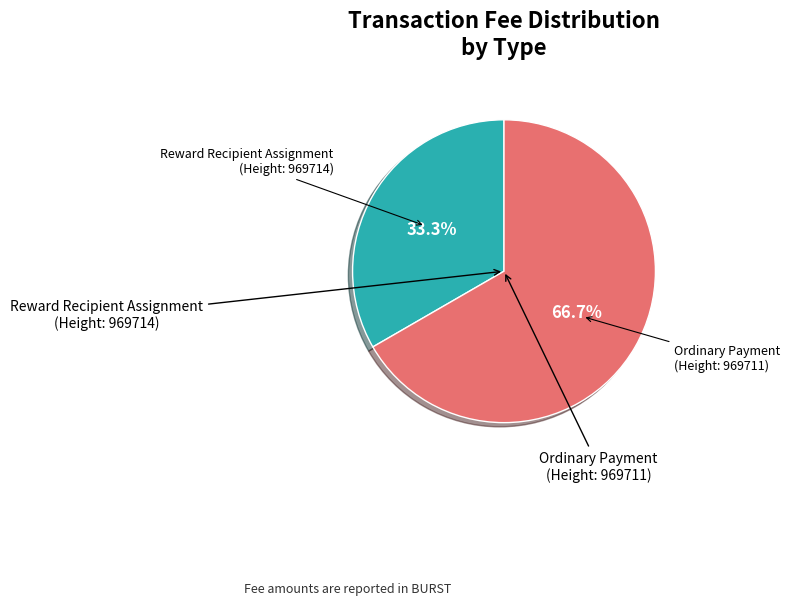

What is the smallest slice in the pie chart?

Reward Recipient Assignment (Height: 969714)